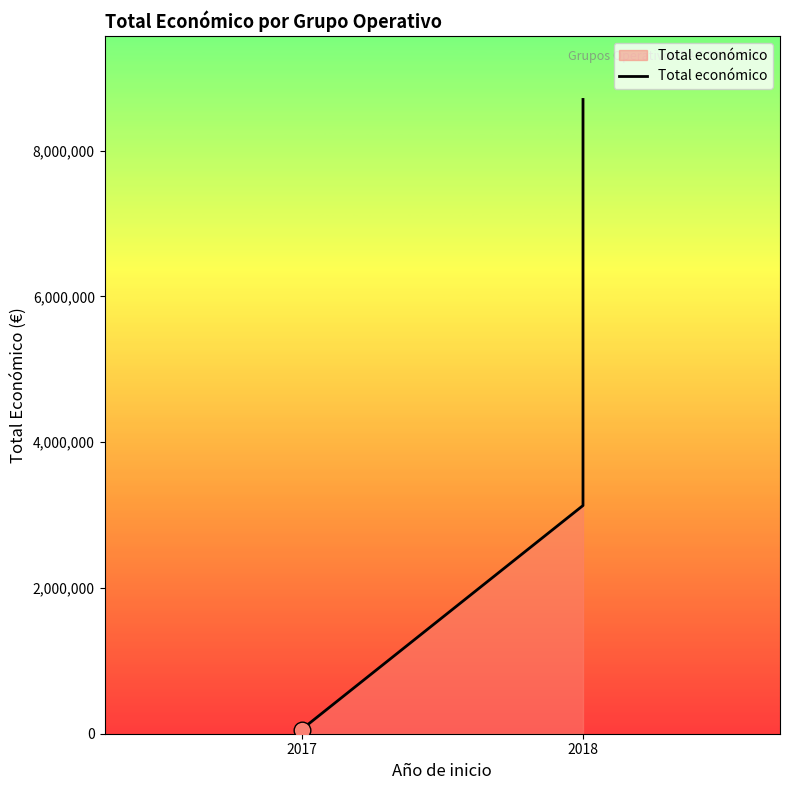

True or false: there are more than 2 points higher than both neighbors.

False